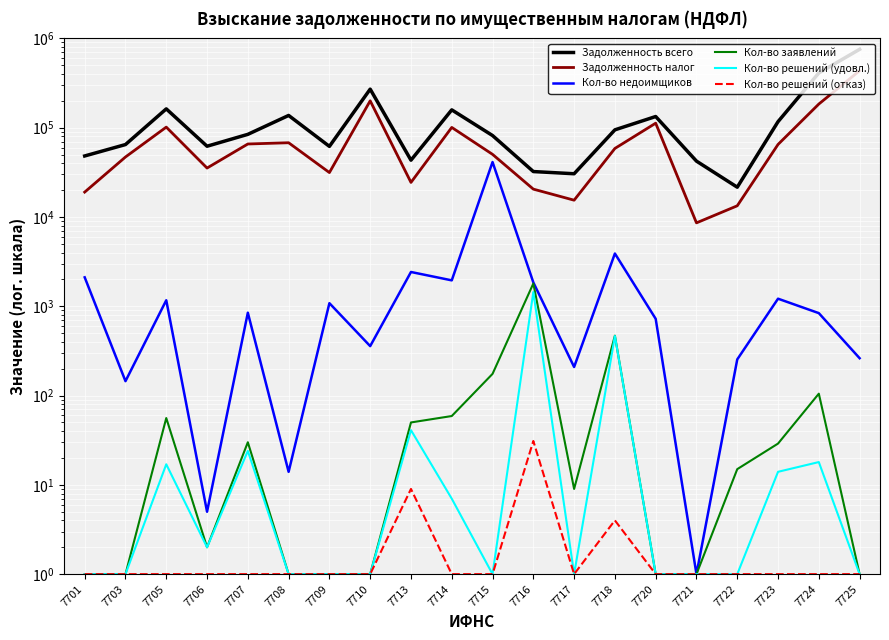

True or false: Задолженность налог has a value of 22344 at 7717.

False